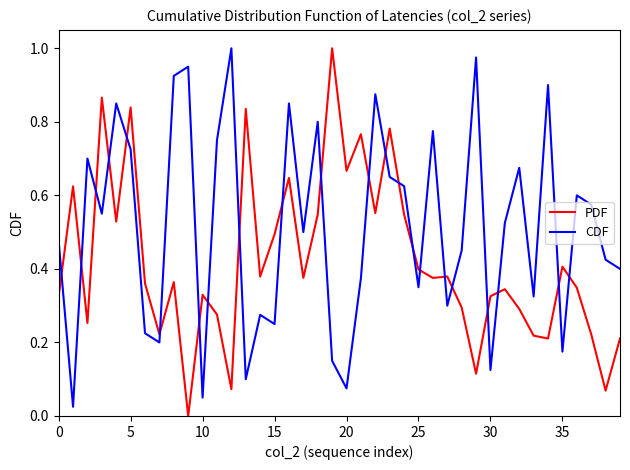

Rank the series by their average value, from lowest to highest.

PDF, CDF